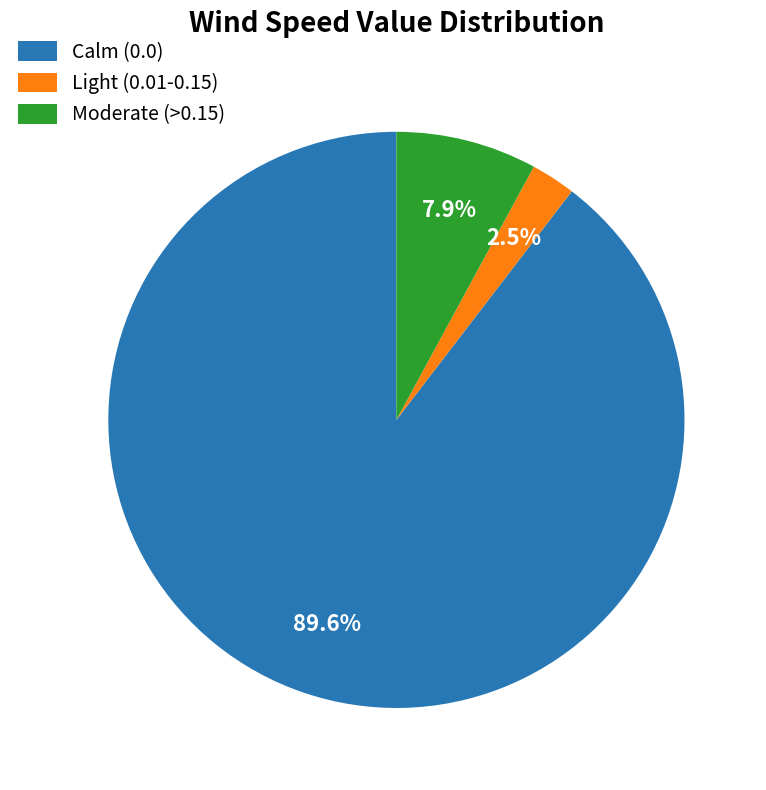

Which slice is the largest?

Calm (0.0)